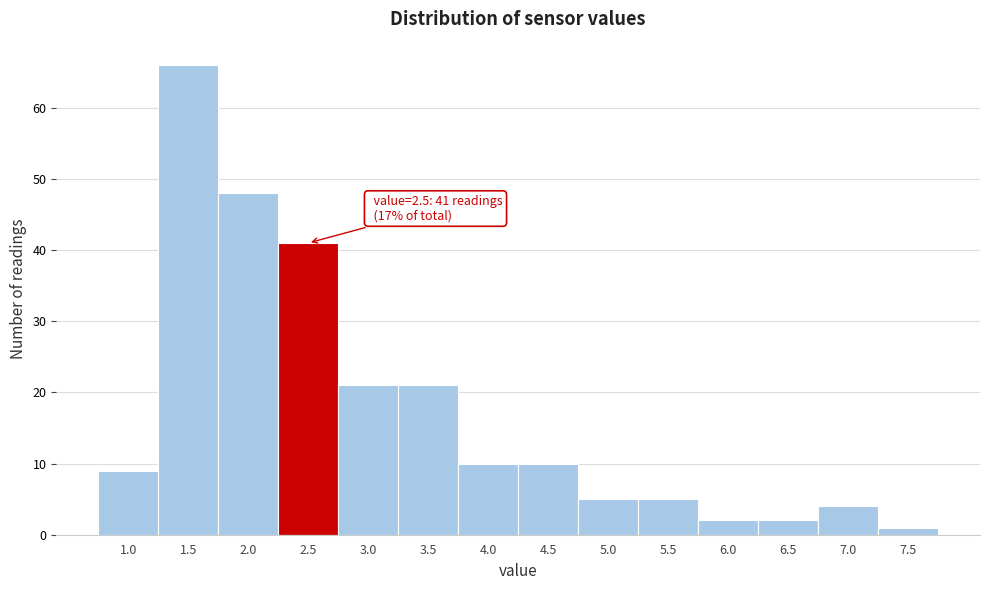

Reading left to right, what are all the values shown in this chart?

1.0=9	1.5=66	2.0=48	2.5=41	3.0=21	3.5=21	4.0=10	4.5=10	5.0=5	5.5=5	6.0=2	6.5=2	7.0=4	7.5=1